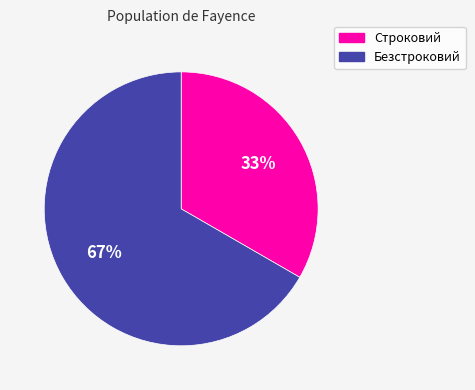

Which category has the smallest portion of the pie?

Строковий